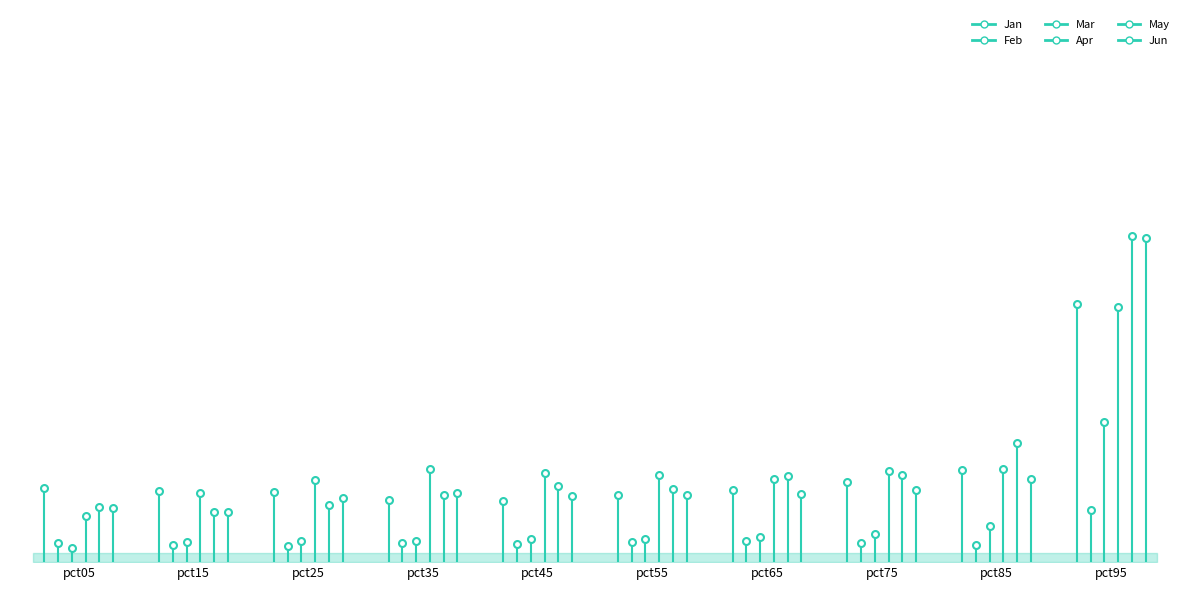

Which series has the widest spread of values?

May